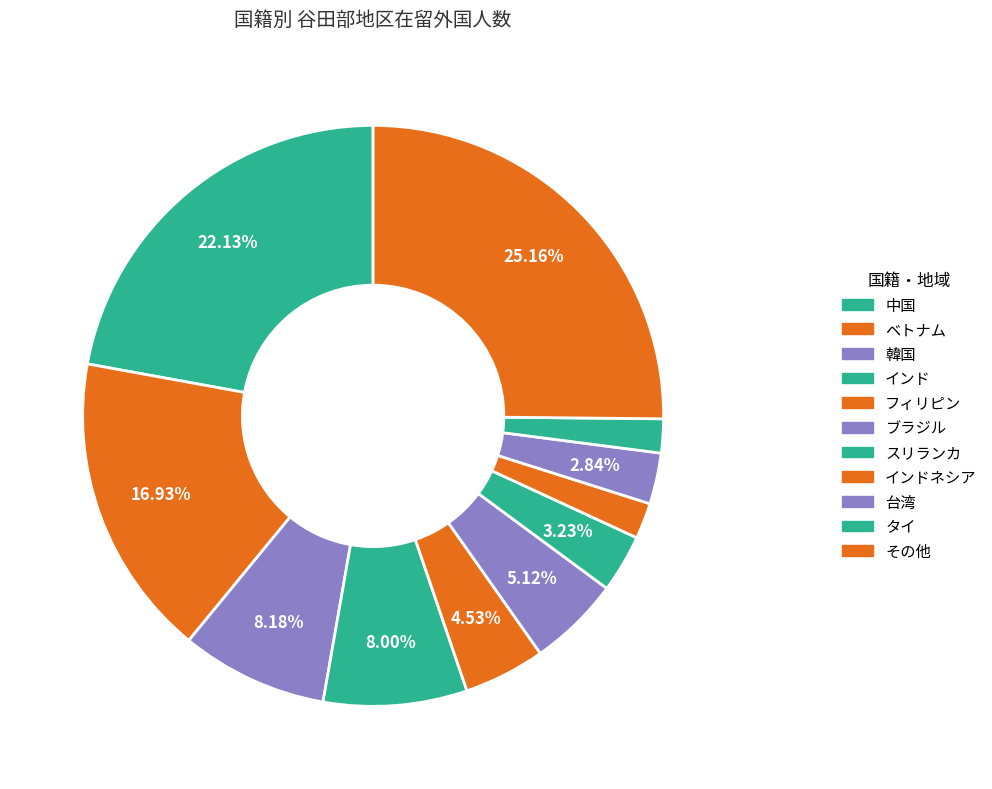

Count the number of slices in the pie.

11